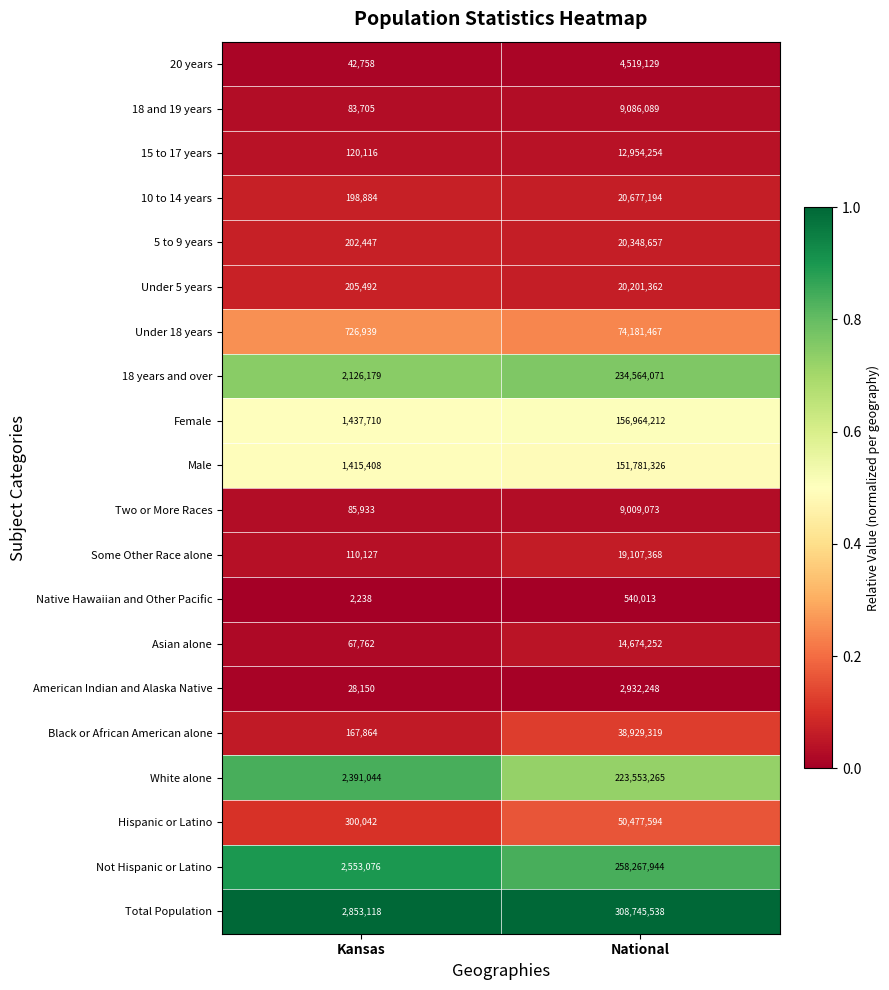

Where is Two or More Races nearest to the value 4547503?

Kansas